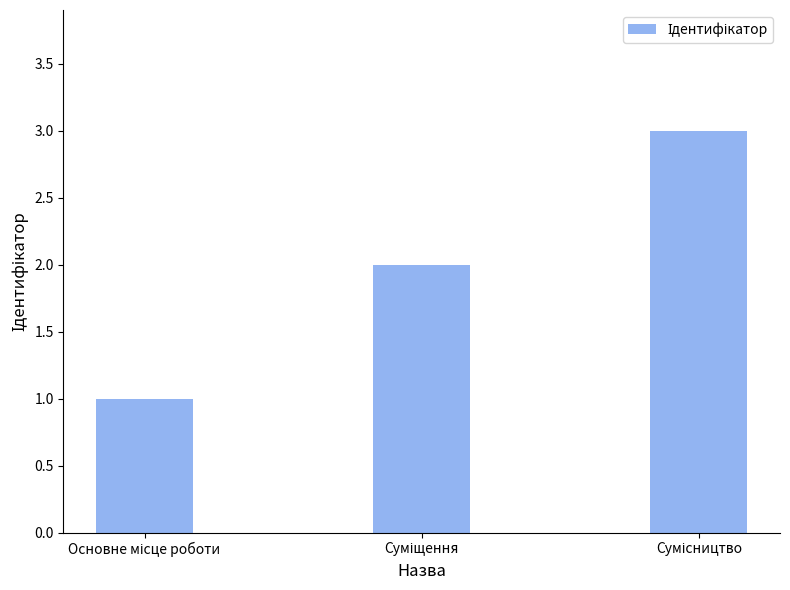

What is the greatest value displayed?

3